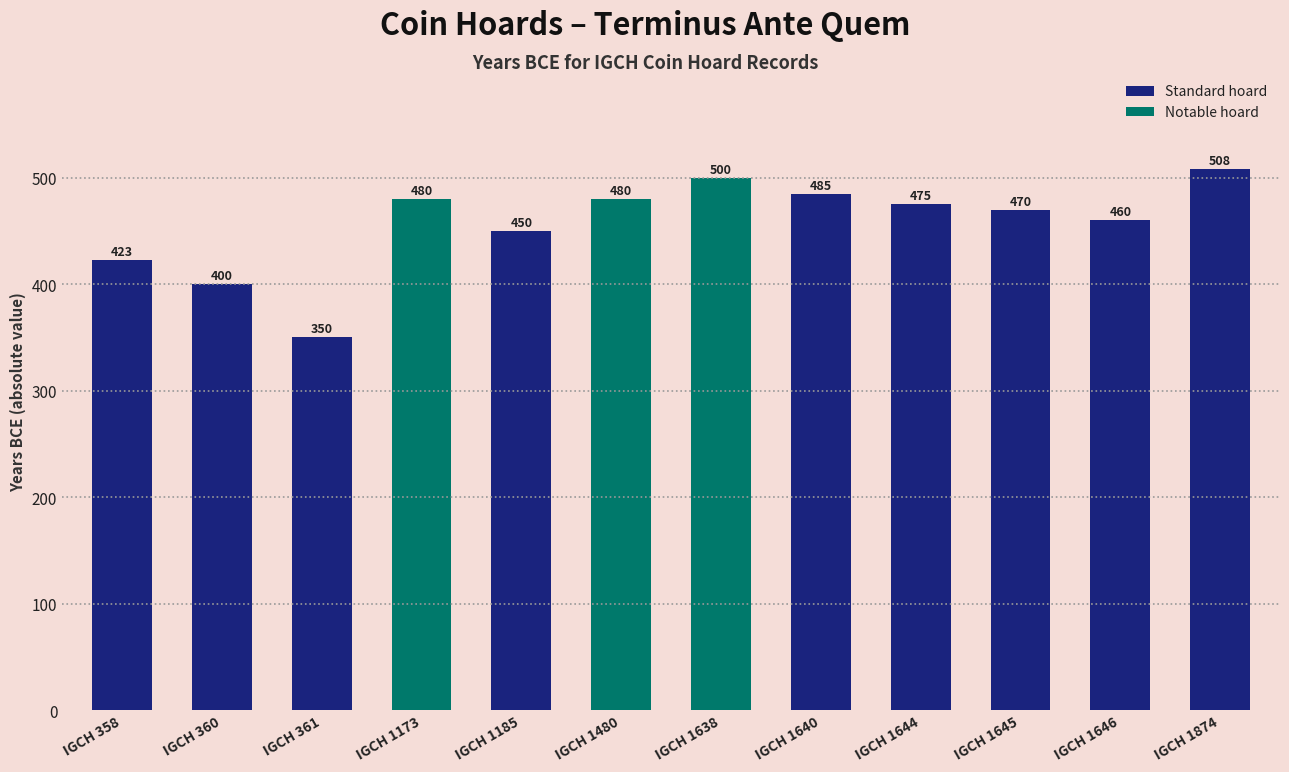

What is the value of the 6th bar from the left?

480